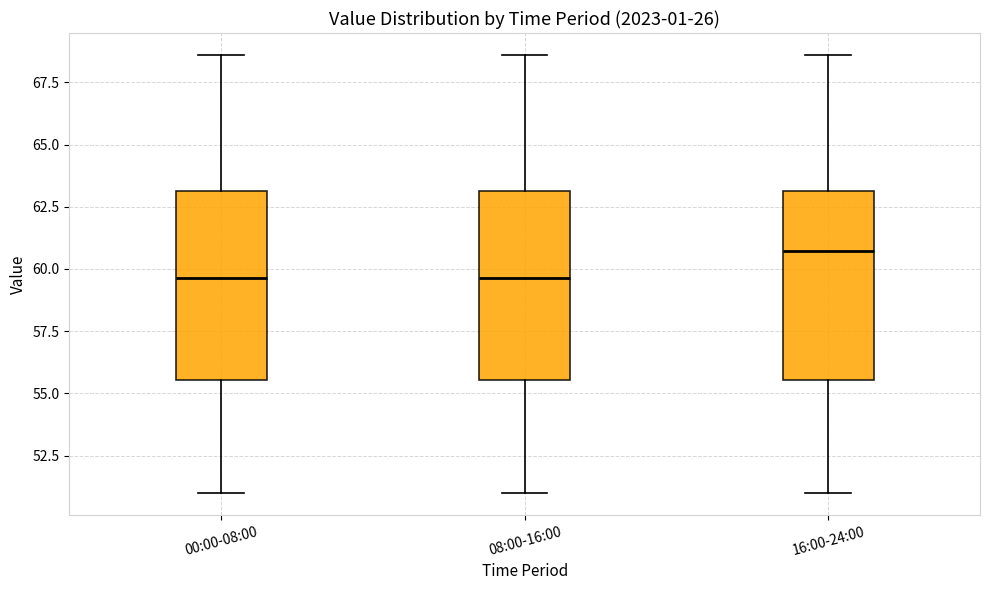

Reading left to right, transcribe this box plot: for each box, give where its median line is, the range the box spans, and where its two whiskers end, as read against the y-axis. The values are not printed on the chart, so give them approximately, as read against the axis.

00:00-08:00: median 59.5, box 55.5 to 63.0, whiskers 51.0 to 68.5
08:00-16:00: median 59.5, box 55.5 to 63.0, whiskers 51.0 to 68.5
16:00-24:00: median 60.5, box 55.5 to 63.0, whiskers 51.0 to 68.5